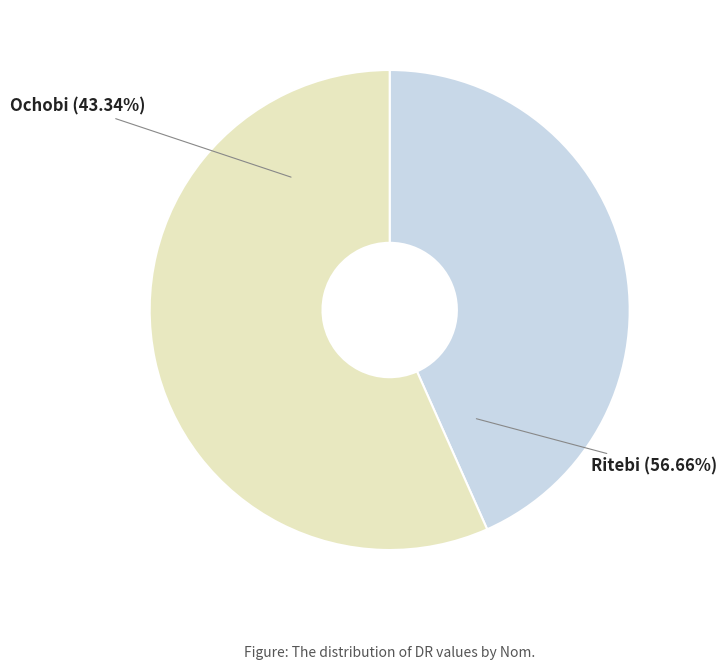

What percentage do Ritebi and Ochobi together represent?

100.0%